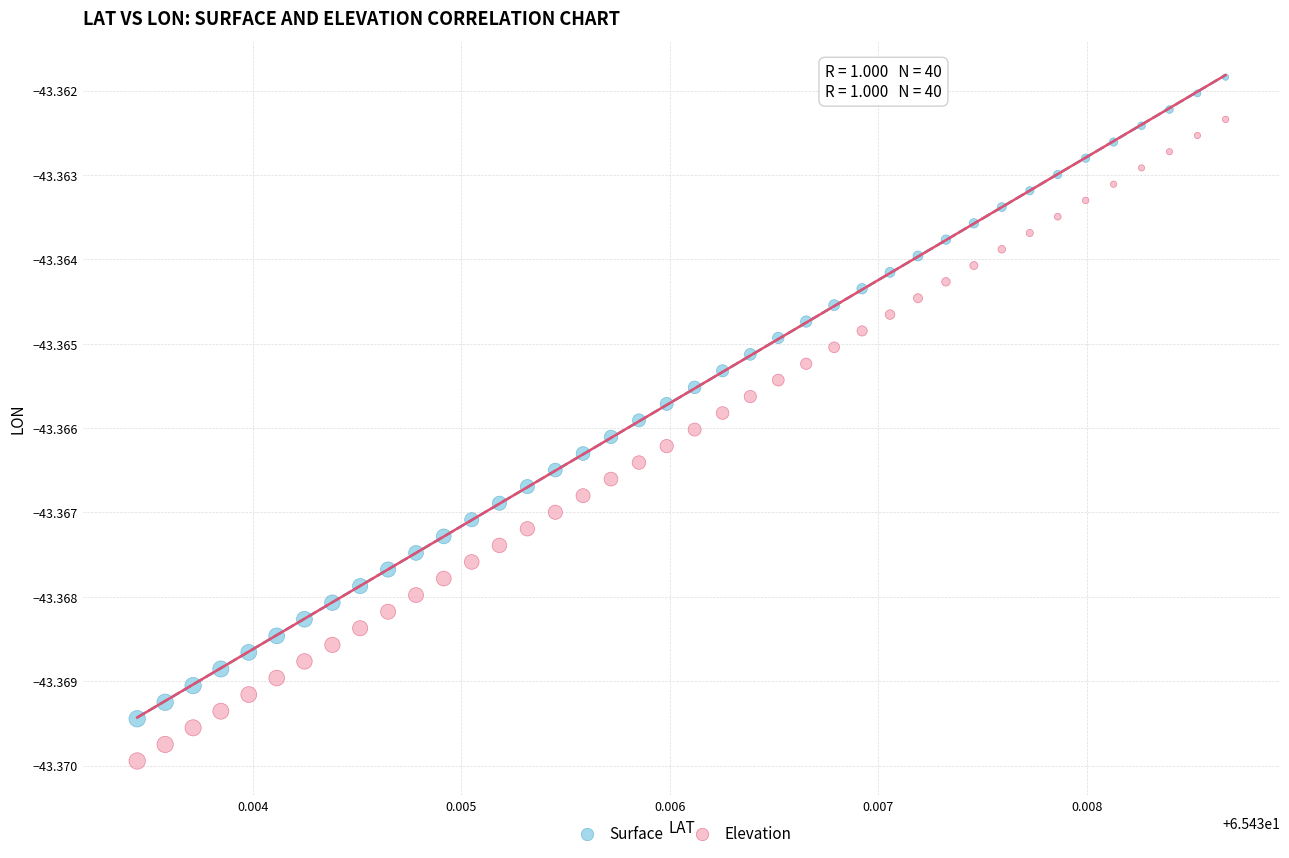

Which series contains the highest Y value?

Surface